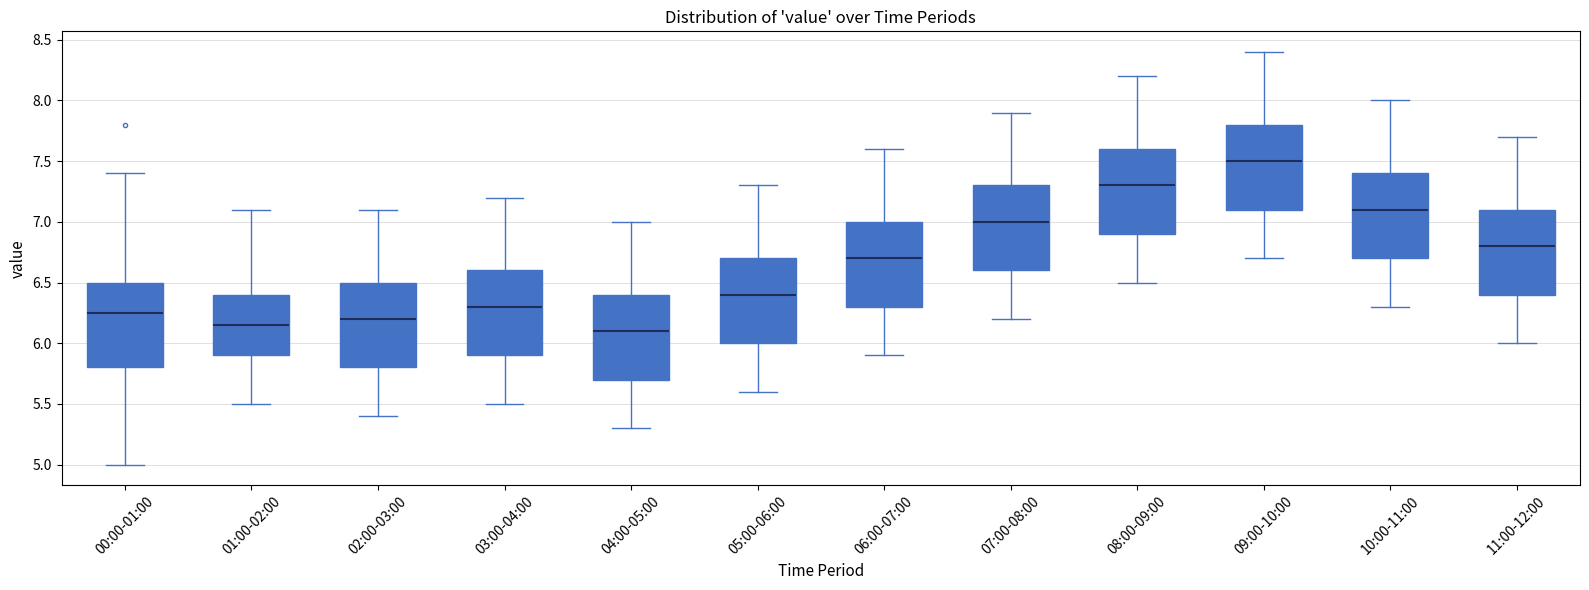

Reading left to right, transcribe this box plot: for each box, give where its median line is, the range the box spans, and where its two whiskers end, as read against the y-axis. The values are not printed on the chart, so give them approximately, as read against the axis.

00:00-01:00: median 6.25, box 5.80 to 6.50, whiskers 5.00 to 7.40
01:00-02:00: median 6.15, box 5.90 to 6.40, whiskers 5.50 to 7.10
02:00-03:00: median 6.20, box 5.80 to 6.50, whiskers 5.40 to 7.10
03:00-04:00: median 6.30, box 5.90 to 6.60, whiskers 5.50 to 7.20
04:00-05:00: median 6.10, box 5.70 to 6.40, whiskers 5.30 to 7.00
05:00-06:00: median 6.40, box 6.00 to 6.70, whiskers 5.60 to 7.30
06:00-07:00: median 6.70, box 6.30 to 7.00, whiskers 5.90 to 7.60
07:00-08:00: median 7.00, box 6.60 to 7.30, whiskers 6.20 to 7.90
08:00-09:00: median 7.30, box 6.90 to 7.60, whiskers 6.50 to 8.20
09:00-10:00: median 7.50, box 7.10 to 7.80, whiskers 6.70 to 8.40
10:00-11:00: median 7.10, box 6.70 to 7.40, whiskers 6.30 to 8.00
11:00-12:00: median 6.80, box 6.40 to 7.10, whiskers 6.00 to 7.70